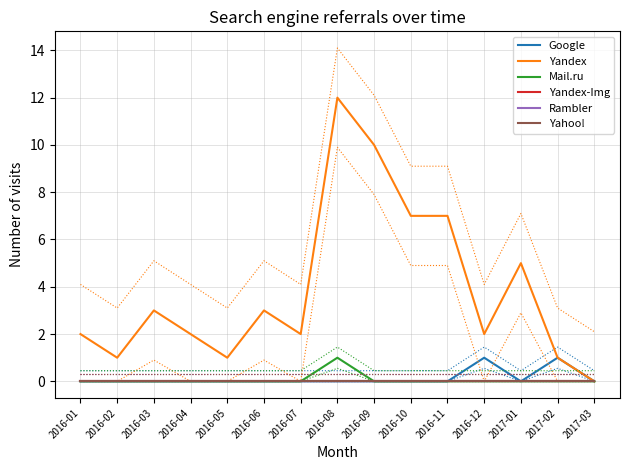

Which series has the widest spread of values?

Yandex